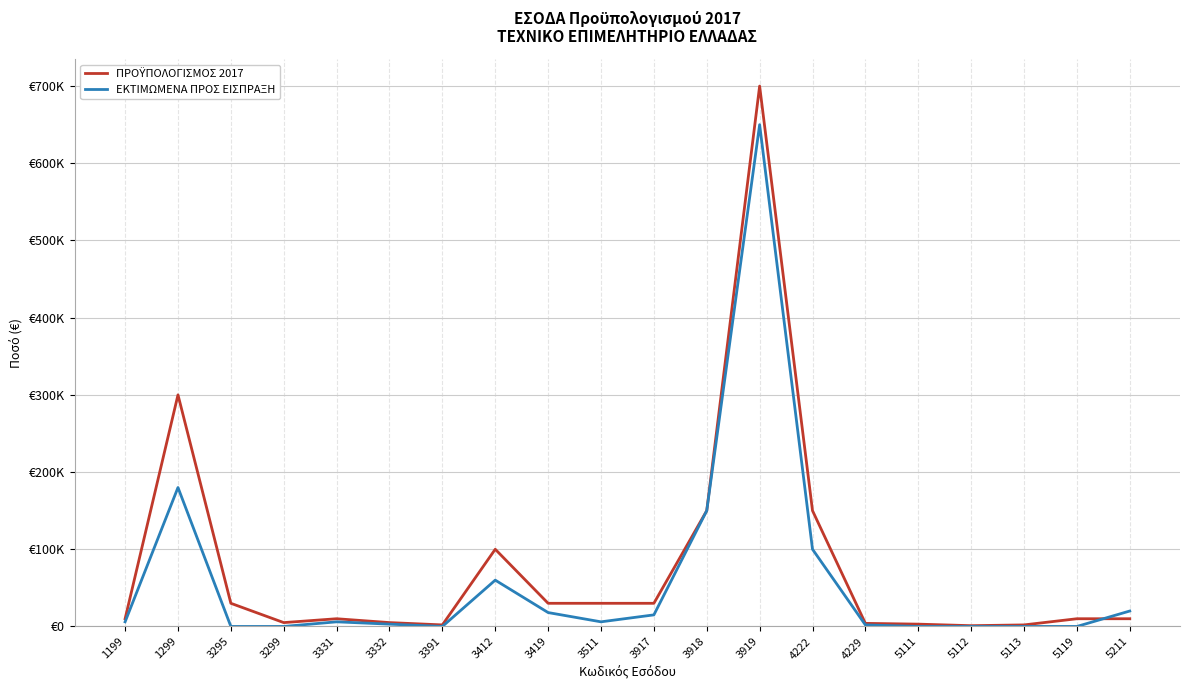

Does the chart display data point markers on the line(s)?

No